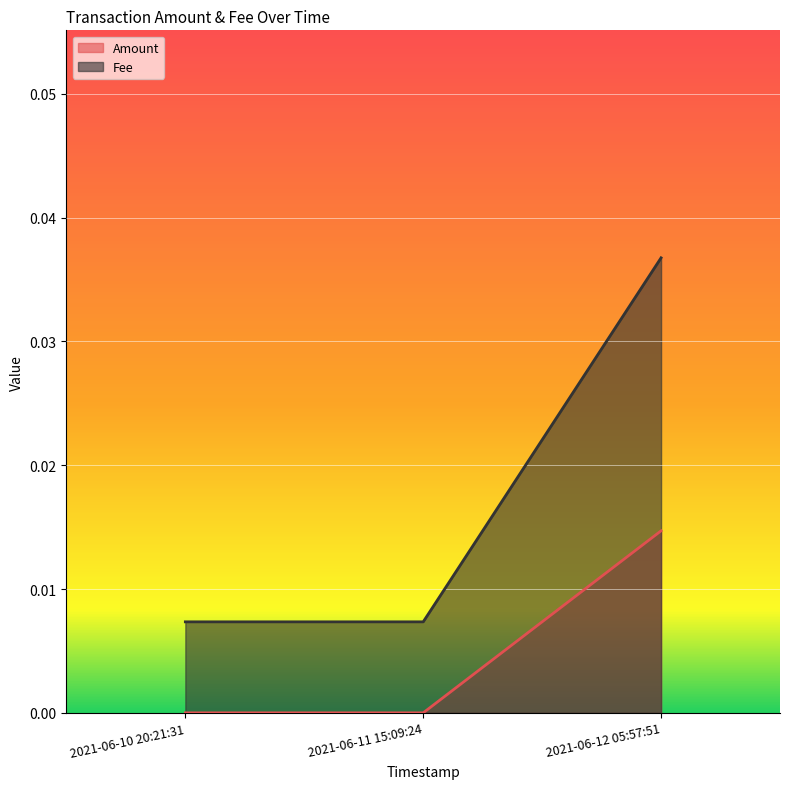

True or false: Fee has a value of 0.0 at 2021-06-11 15:09:24.

False